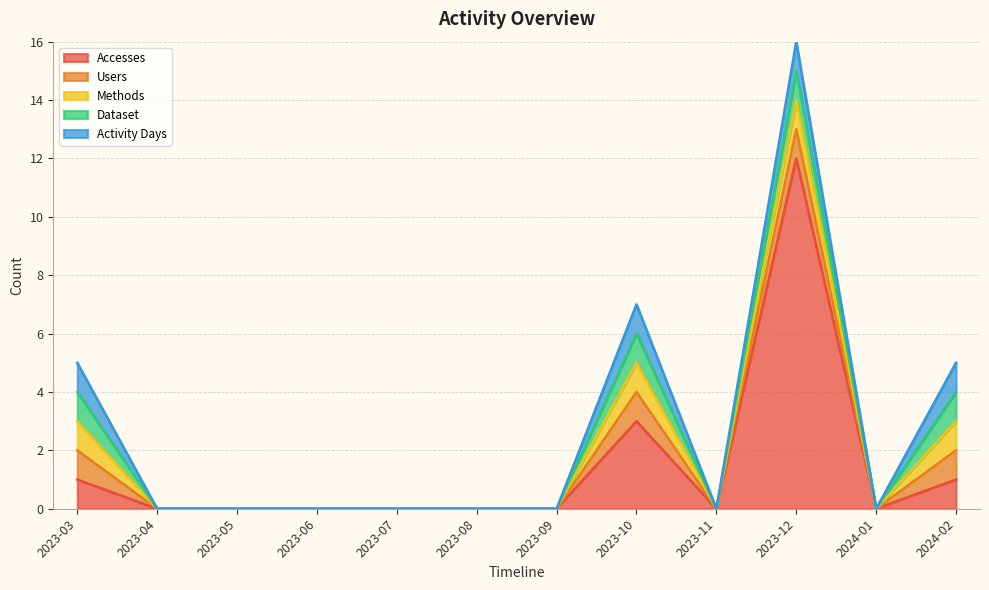

Reading left to right, list all the values displayed in this chart.

Accesses: 2023-03=1	2023-04=0	2023-05=0	2023-06=0	2023-07=0	2023-08=0	2023-09=0	2023-10=3	2023-11=0	2023-12=12	2024-01=0	2024-02=1
Users: 2023-03=1	2023-04=0	2023-05=0	2023-06=0	2023-07=0	2023-08=0	2023-09=0	2023-10=1	2023-11=0	2023-12=1	2024-01=0	2024-02=1
Methods: 2023-03=1	2023-04=0	2023-05=0	2023-06=0	2023-07=0	2023-08=0	2023-09=0	2023-10=1	2023-11=0	2023-12=1	2024-01=0	2024-02=1
Dataset: 2023-03=1	2023-04=0	2023-05=0	2023-06=0	2023-07=0	2023-08=0	2023-09=0	2023-10=1	2023-11=0	2023-12=1	2024-01=0	2024-02=1
Activity Days: 2023-03=1	2023-04=0	2023-05=0	2023-06=0	2023-07=0	2023-08=0	2023-09=0	2023-10=1	2023-11=0	2023-12=1	2024-01=0	2024-02=1